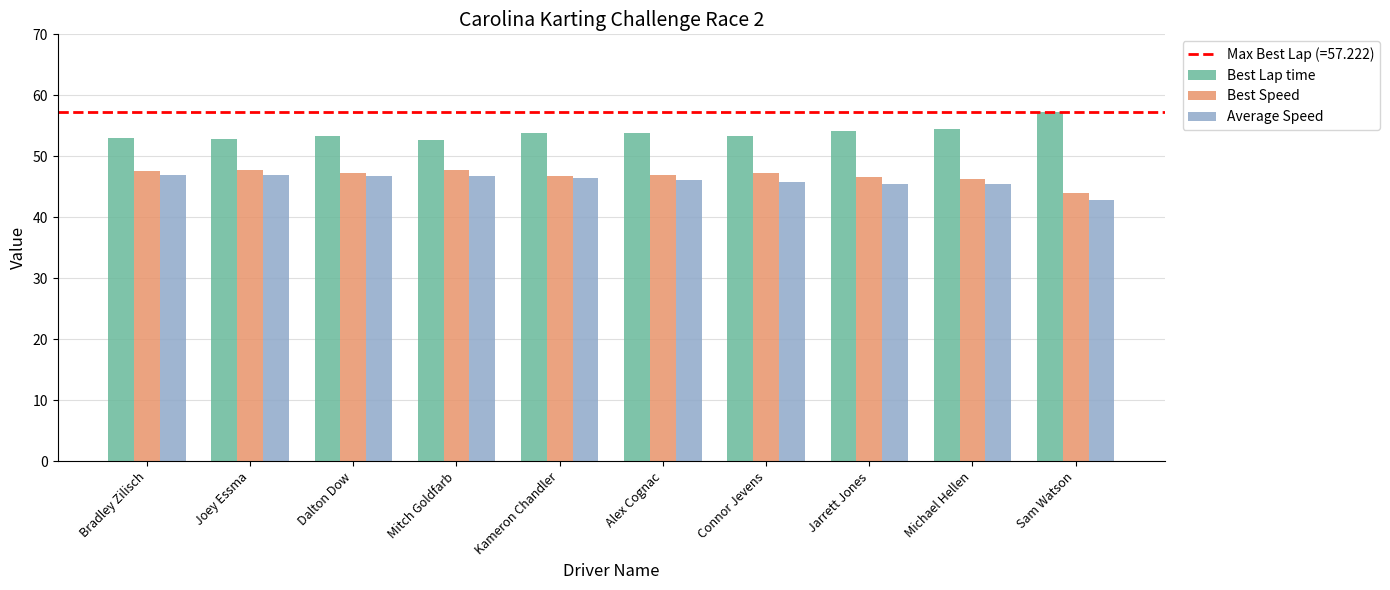

What is the spread (max minus min) of values at Michael Hellen?

9.1